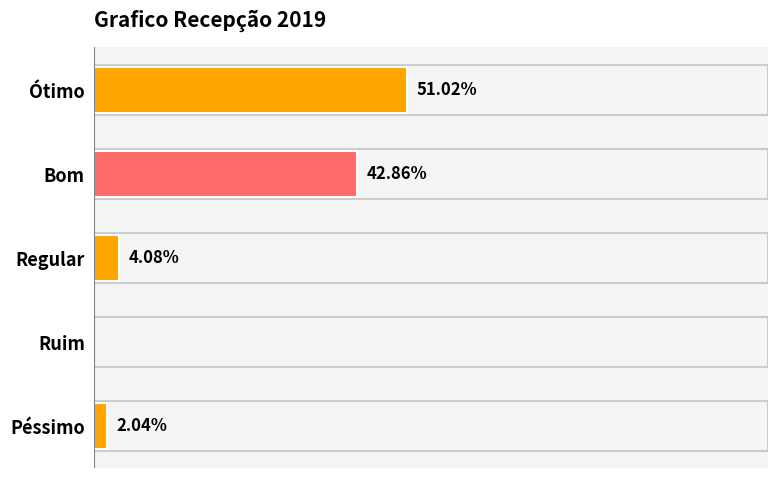

At which category does the chart reach its peak across all series?

Ótimo